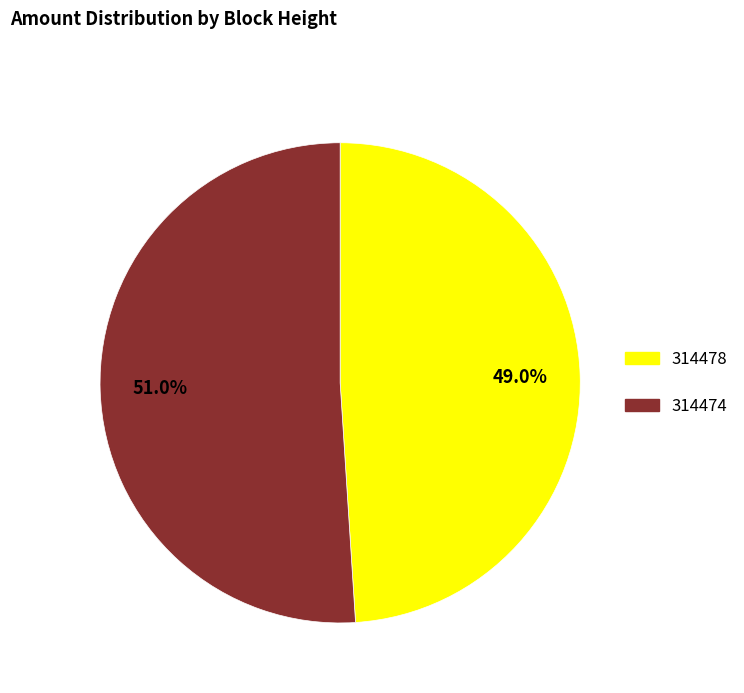

To the nearest percent, what is the average slice percentage?

50%